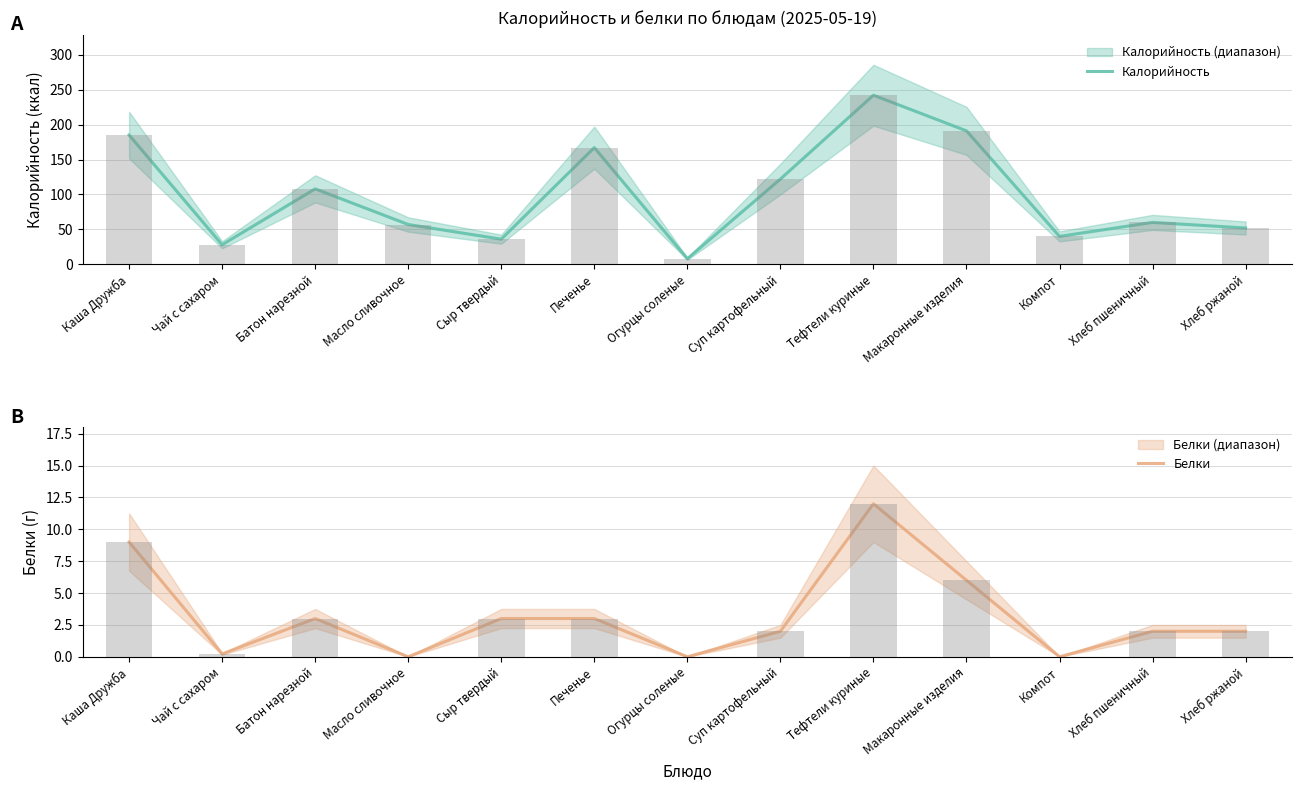

How many bars are there in total?

26